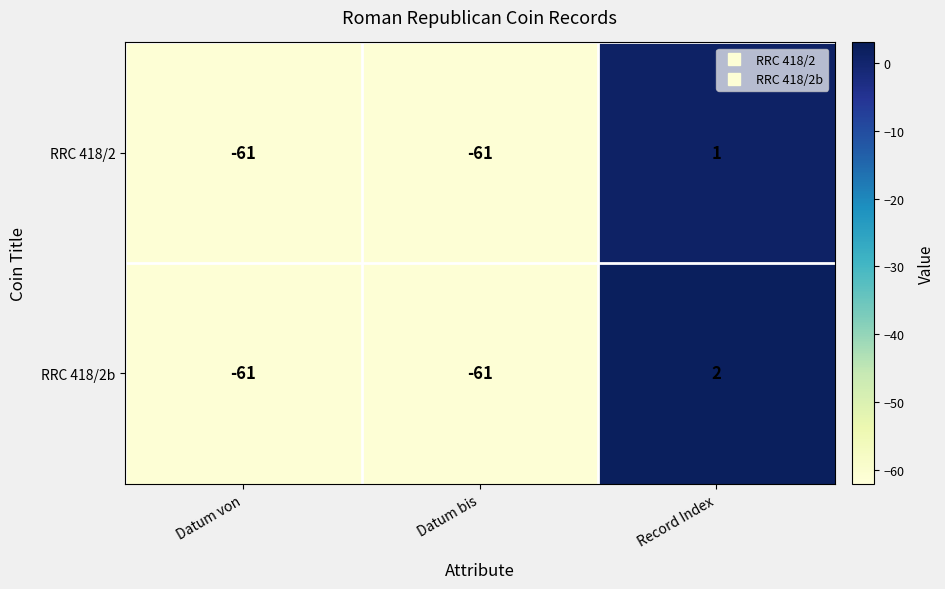

Which label corresponds to the largest value in the chart?

Record Index